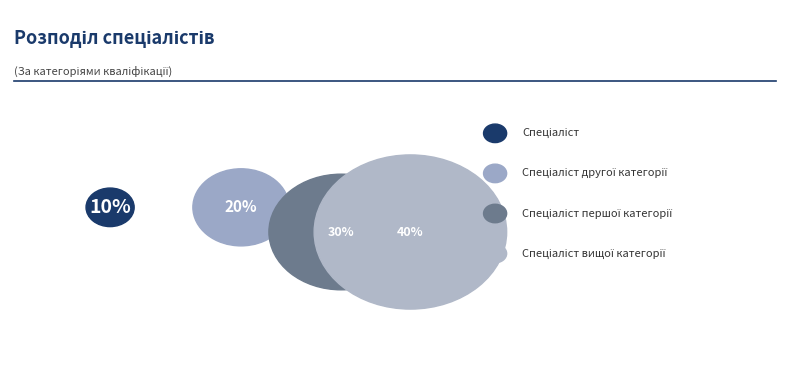

How many segments does this pie chart have?

4